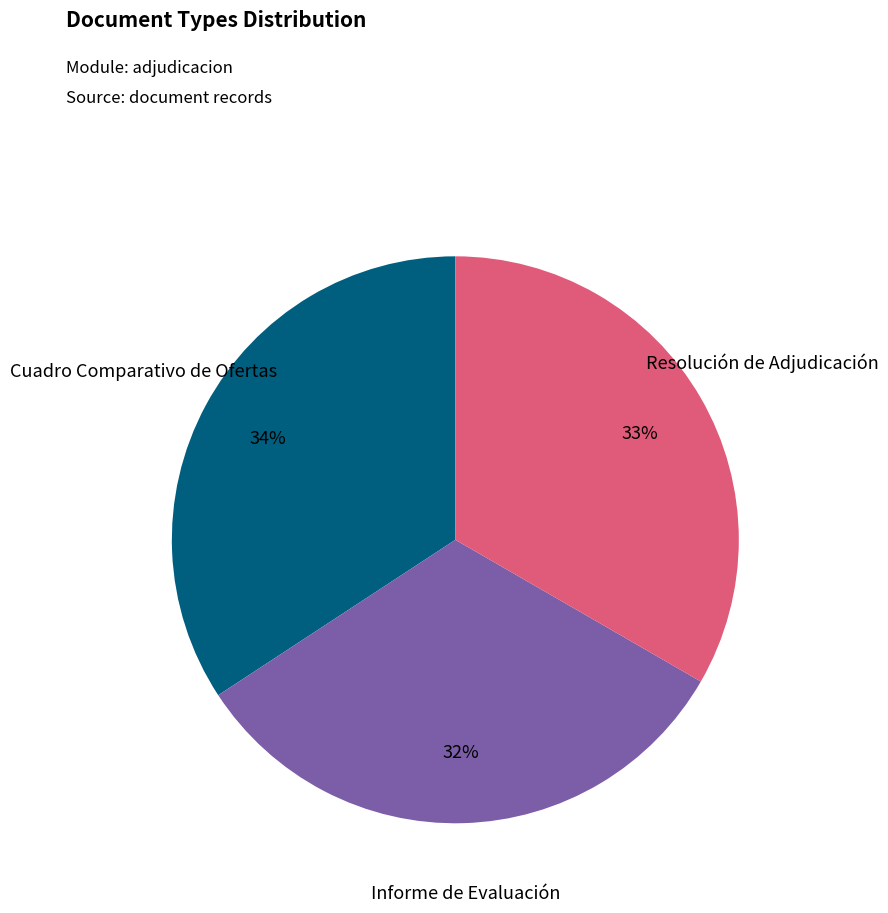

What is the ratio of the value at Resolución de Adjudicación to the value at Informe de Evaluación?

1.0